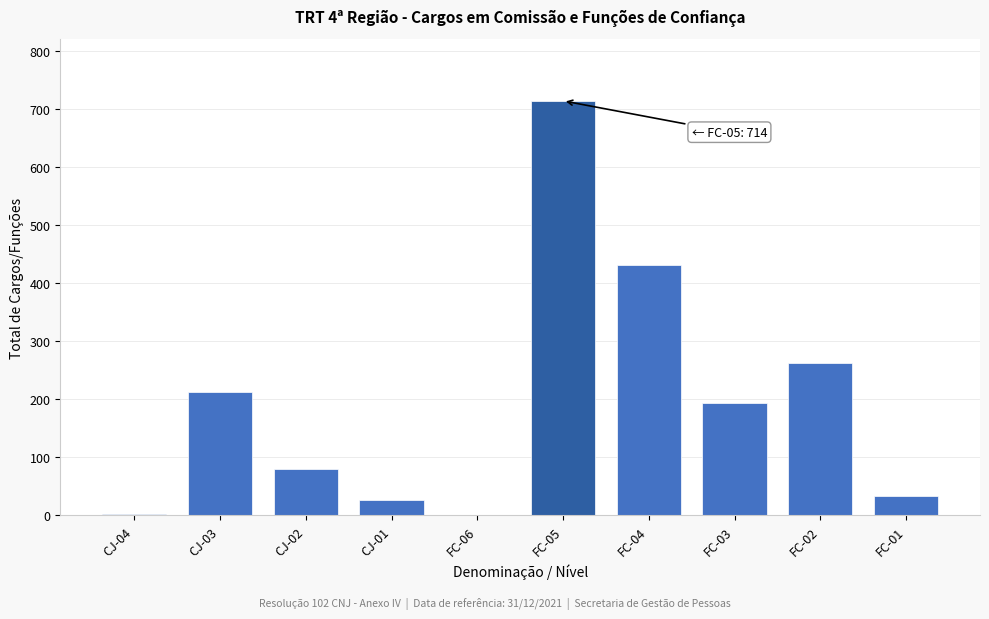

What is the change in value from FC-06 to FC-03?

+194